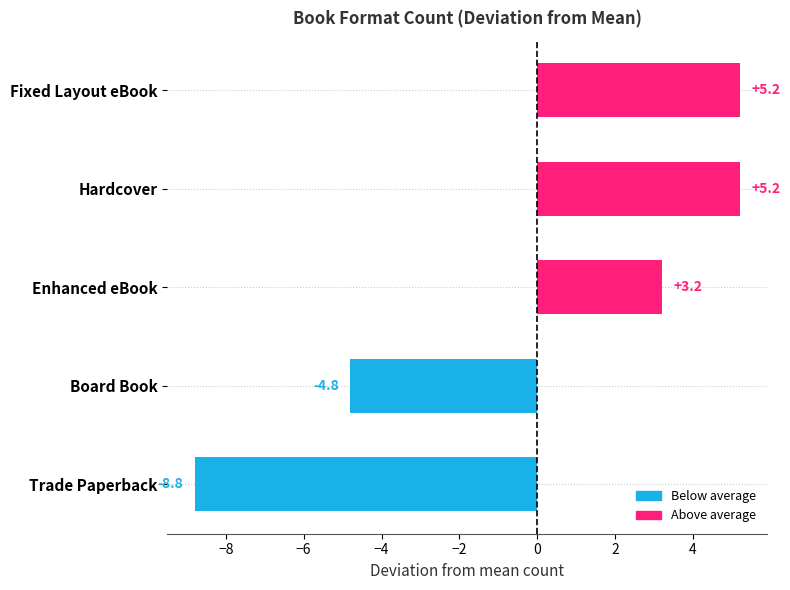

The value at Hardcover is 9.2. True or false?

False